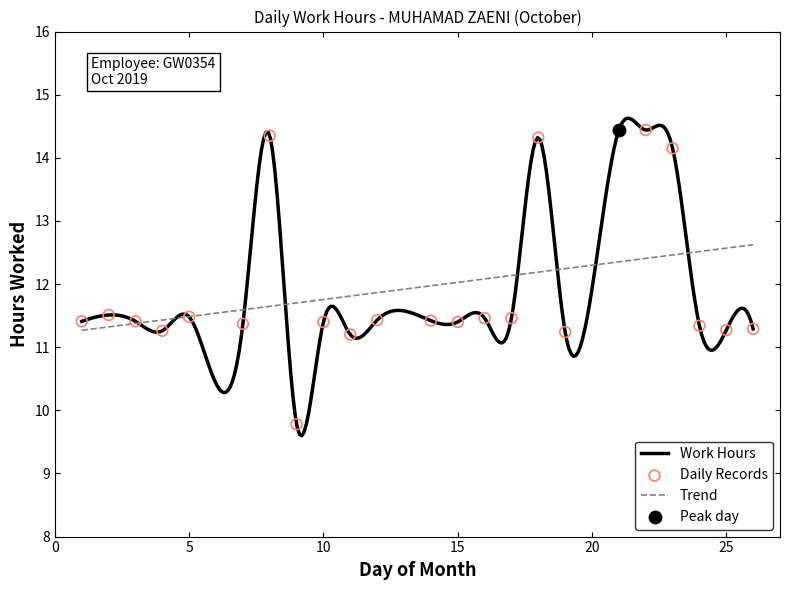

What is the change in value from 5 to 8?

+2.9